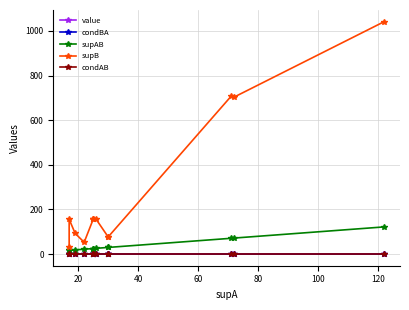

What is the average value of the value series?

0.6